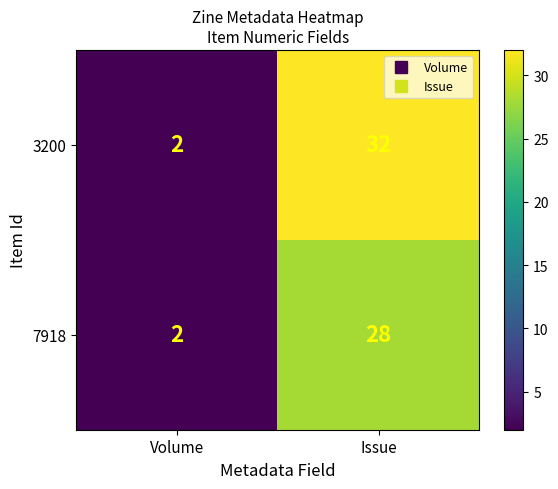

What is the difference between the 3200 values at Issue and Volume?

30